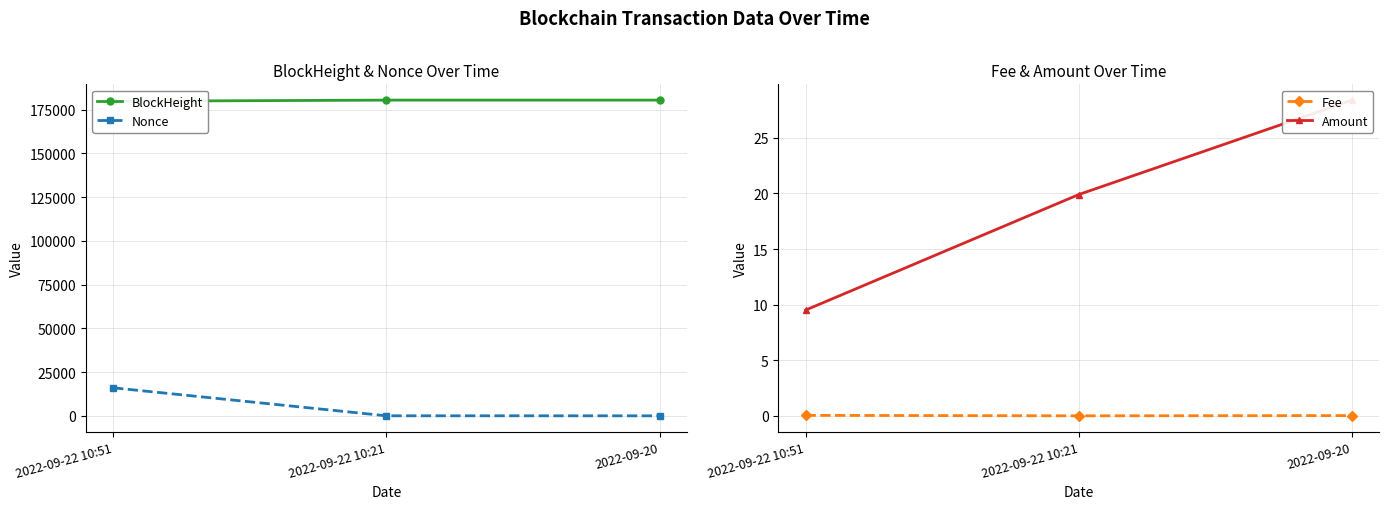

What are all the series names shown in the legend?

BlockHeight, Nonce, Fee, Amount